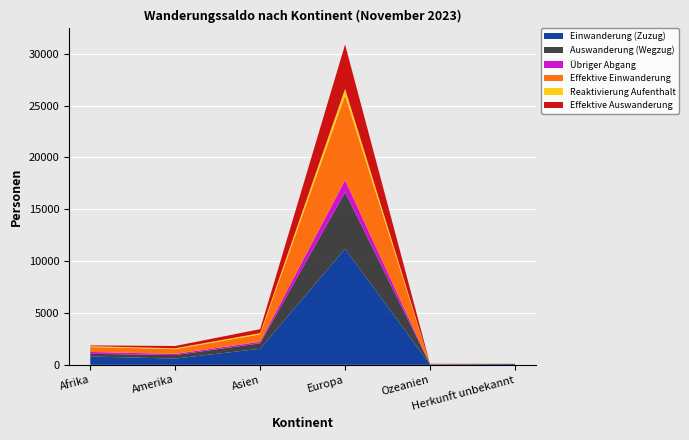

Reading left to right, transcribe all the data shown in this chart.

Einwanderung (Zuzug): 802	601	1545	11186	33	76
Auswanderung (Wegzug): 256	339	531	5448	19	4
Übriger Abgang: 182	113	146	1174	3	3
Effektive Einwanderung: 474	458	717	8156	32	21
Reaktivierung Aufenthalt: 85	80	116	644	0	1
Effektive Auswanderung: 74	226	385	4274	16	1